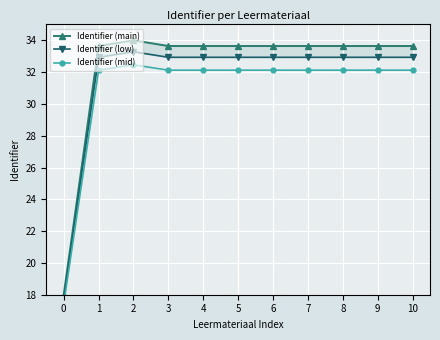

What is the total value across all series at 6?

98.7